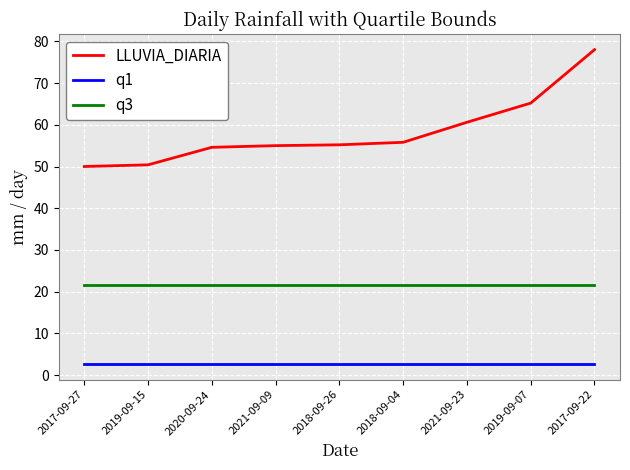

Is the value of LLUVIA_DIARIA at 2021-09-23 greater than the value of q3 at 2019-09-07?

Yes